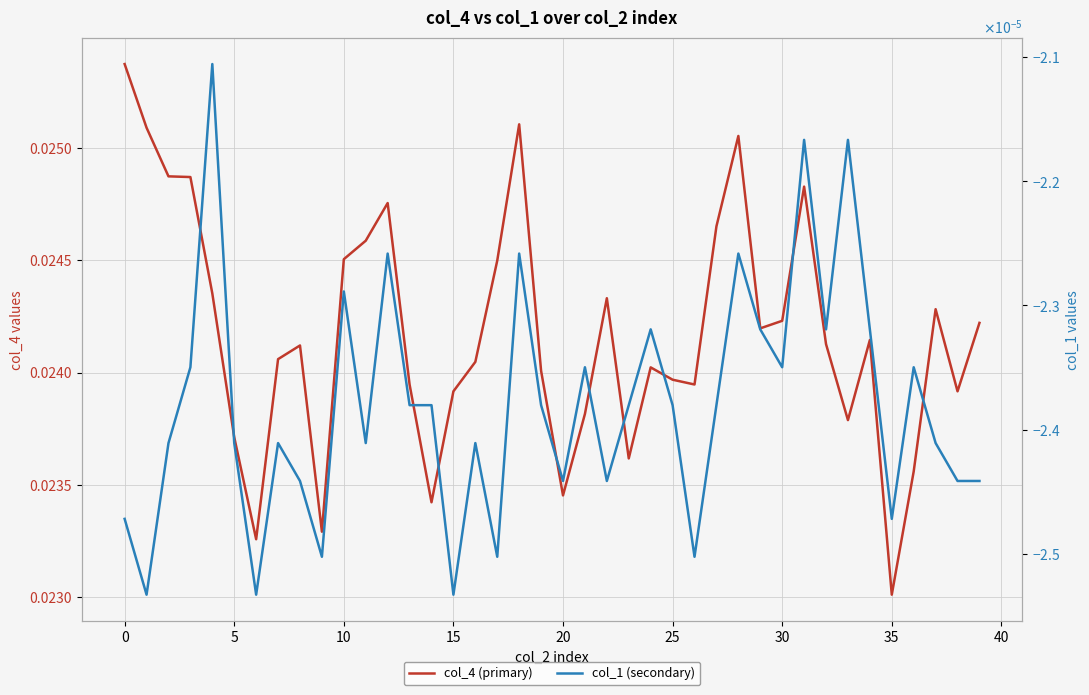

True or false: col_4 (primary) and col_1 (secondary) intersect in this chart.

False